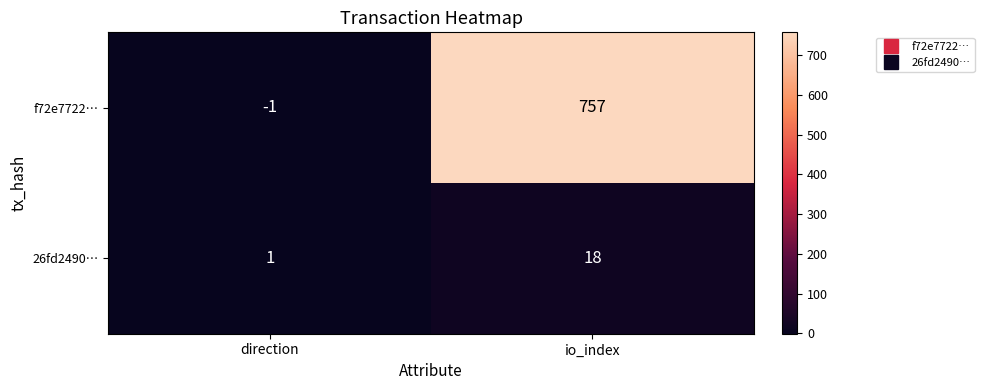

Count the number of categories in the chart.

2